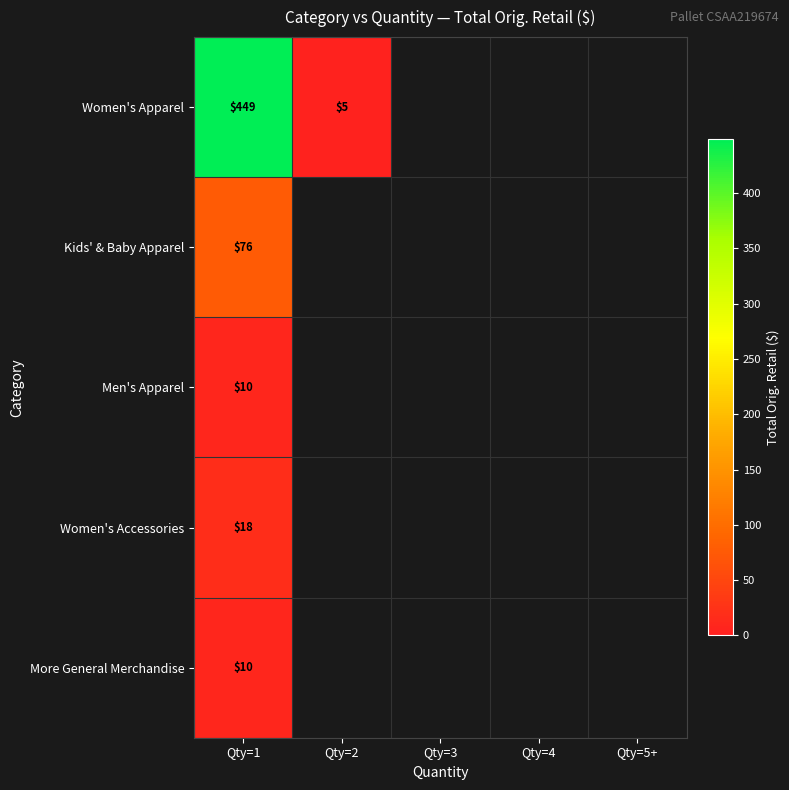

What is the greatest value displayed?

448.5